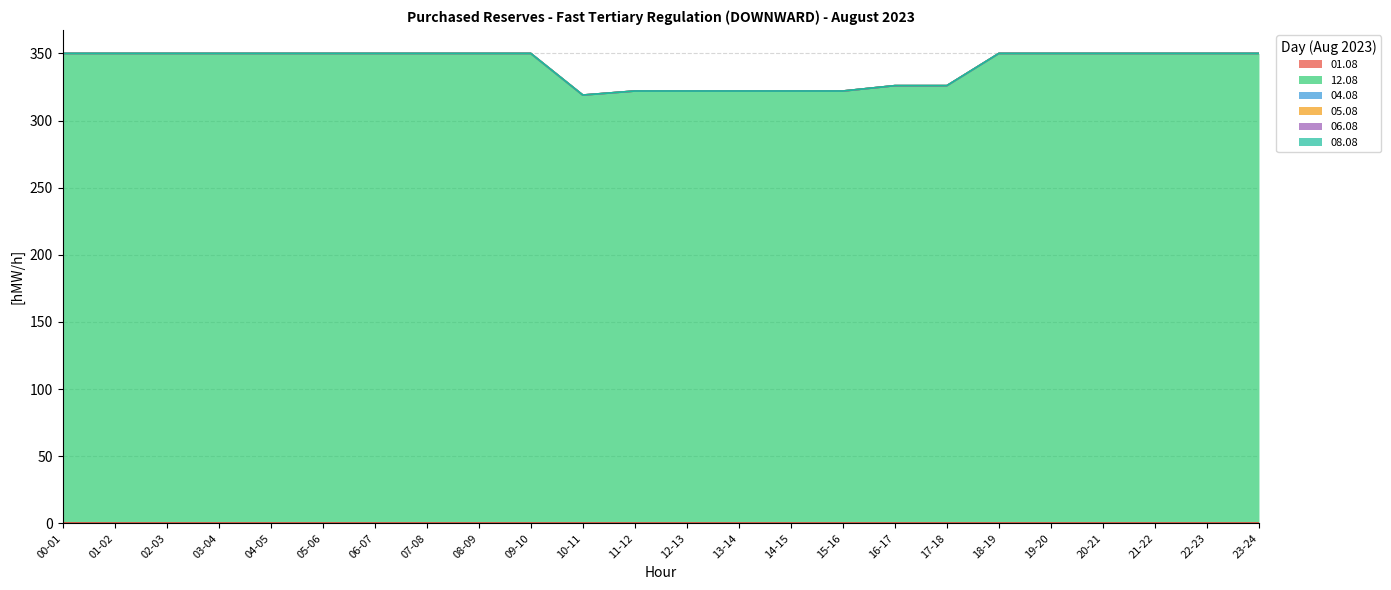

What are all the series names shown in the legend?

01.08, 12.08, 04.08, 05.08, 06.08, 08.08